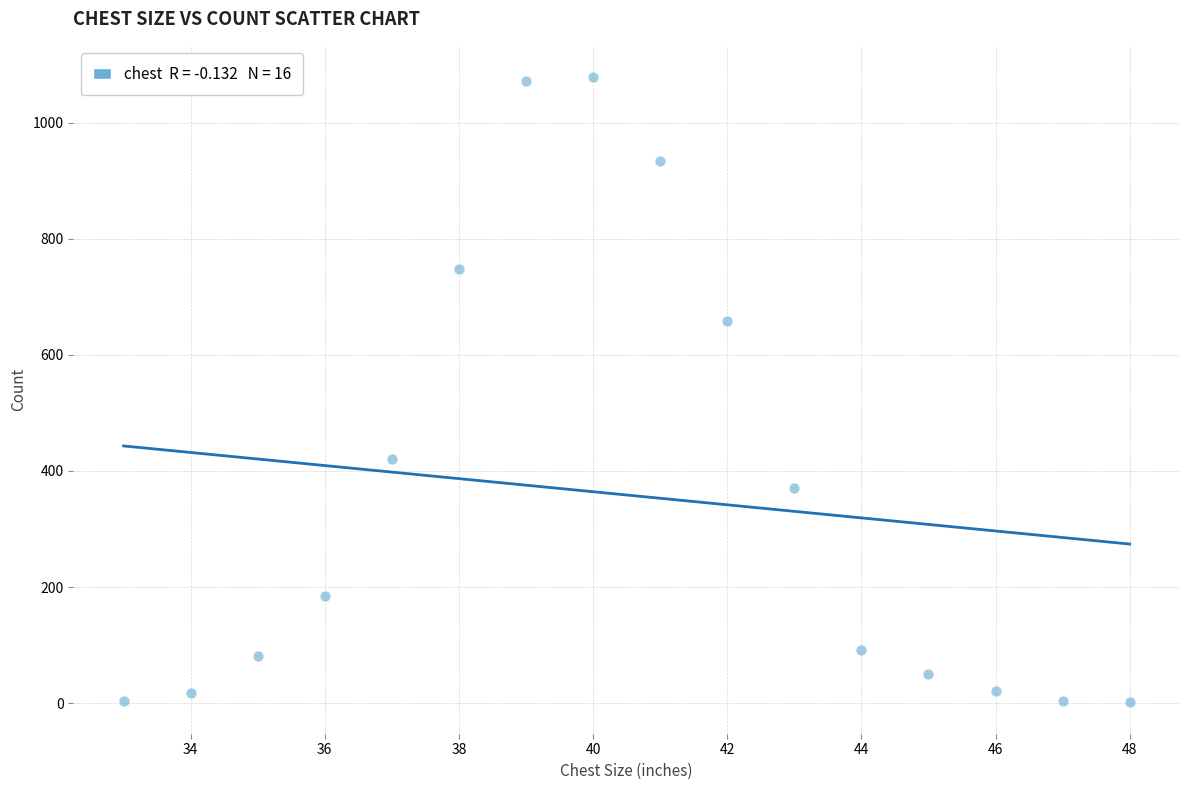

What is the range of X values (max minus min)?

15